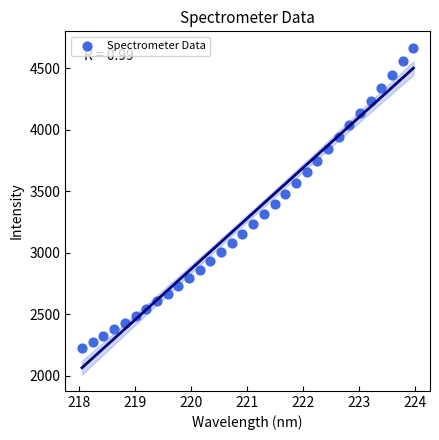

What is the range of Y values (max minus min)?

2439.6